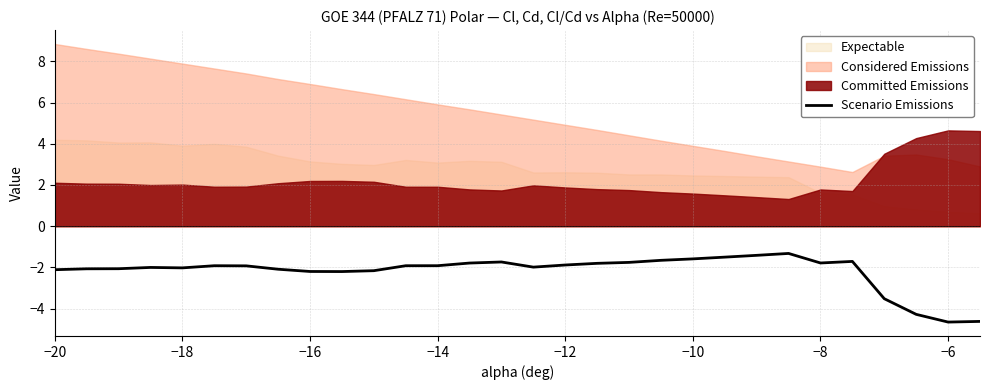

The Scenario Emissions series shows -1.9 at −12. True or false?

True